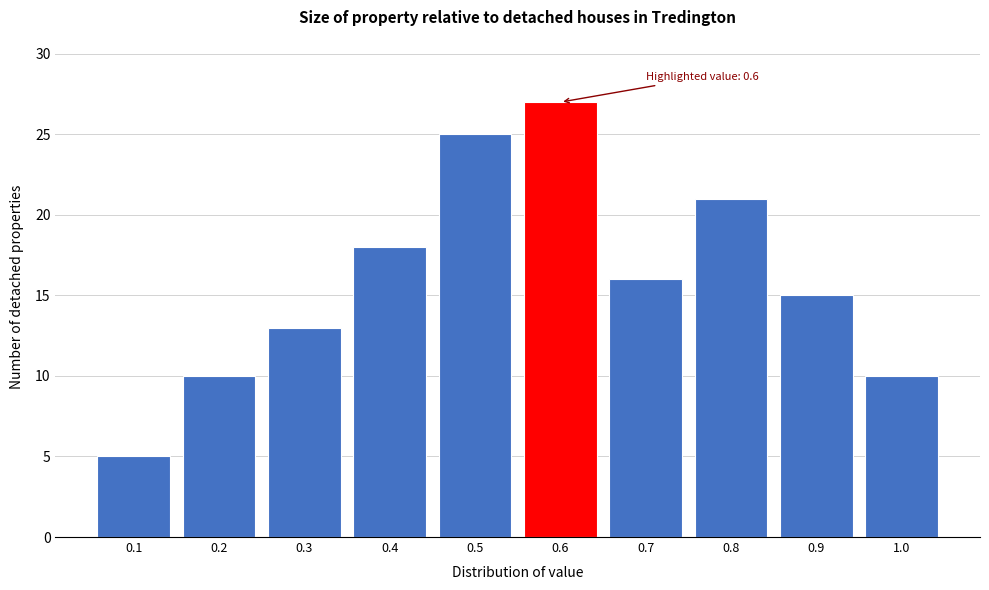

Which range on the x-axis has the tallest bar?

0.55 to 0.65